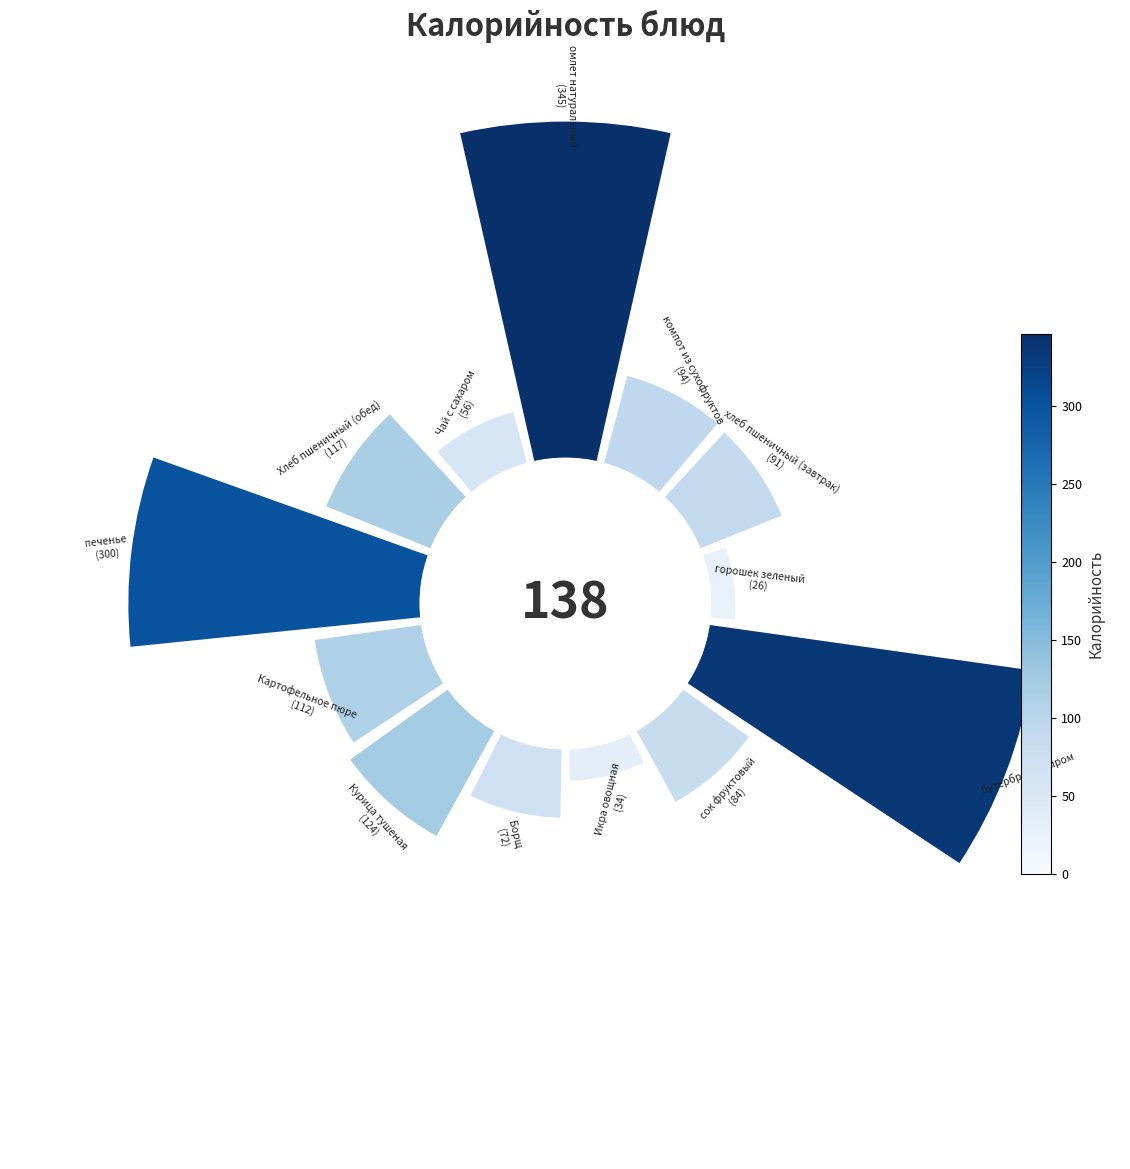

Is 3 the majority of the pie?

No